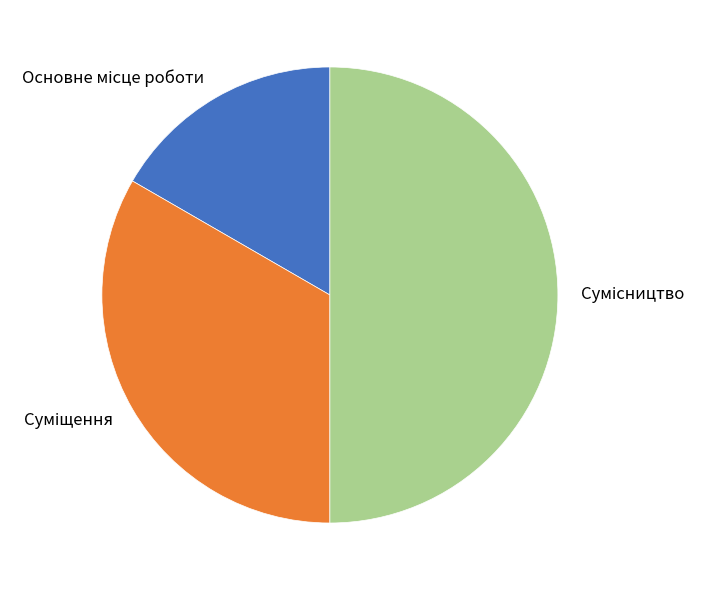

Count the number of slices in the pie.

3